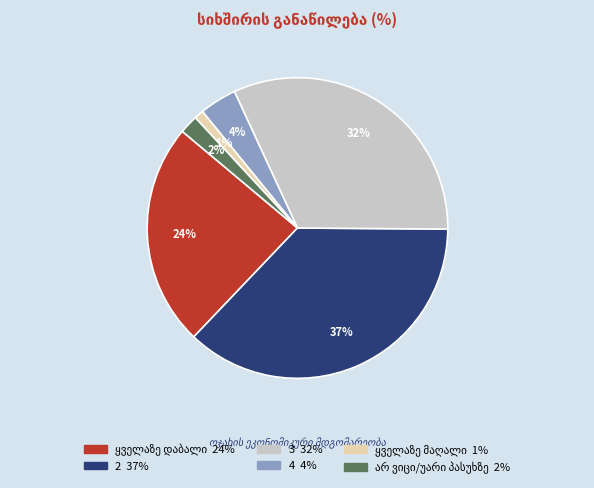

To the nearest percent, what portion does 4 represent?

4%